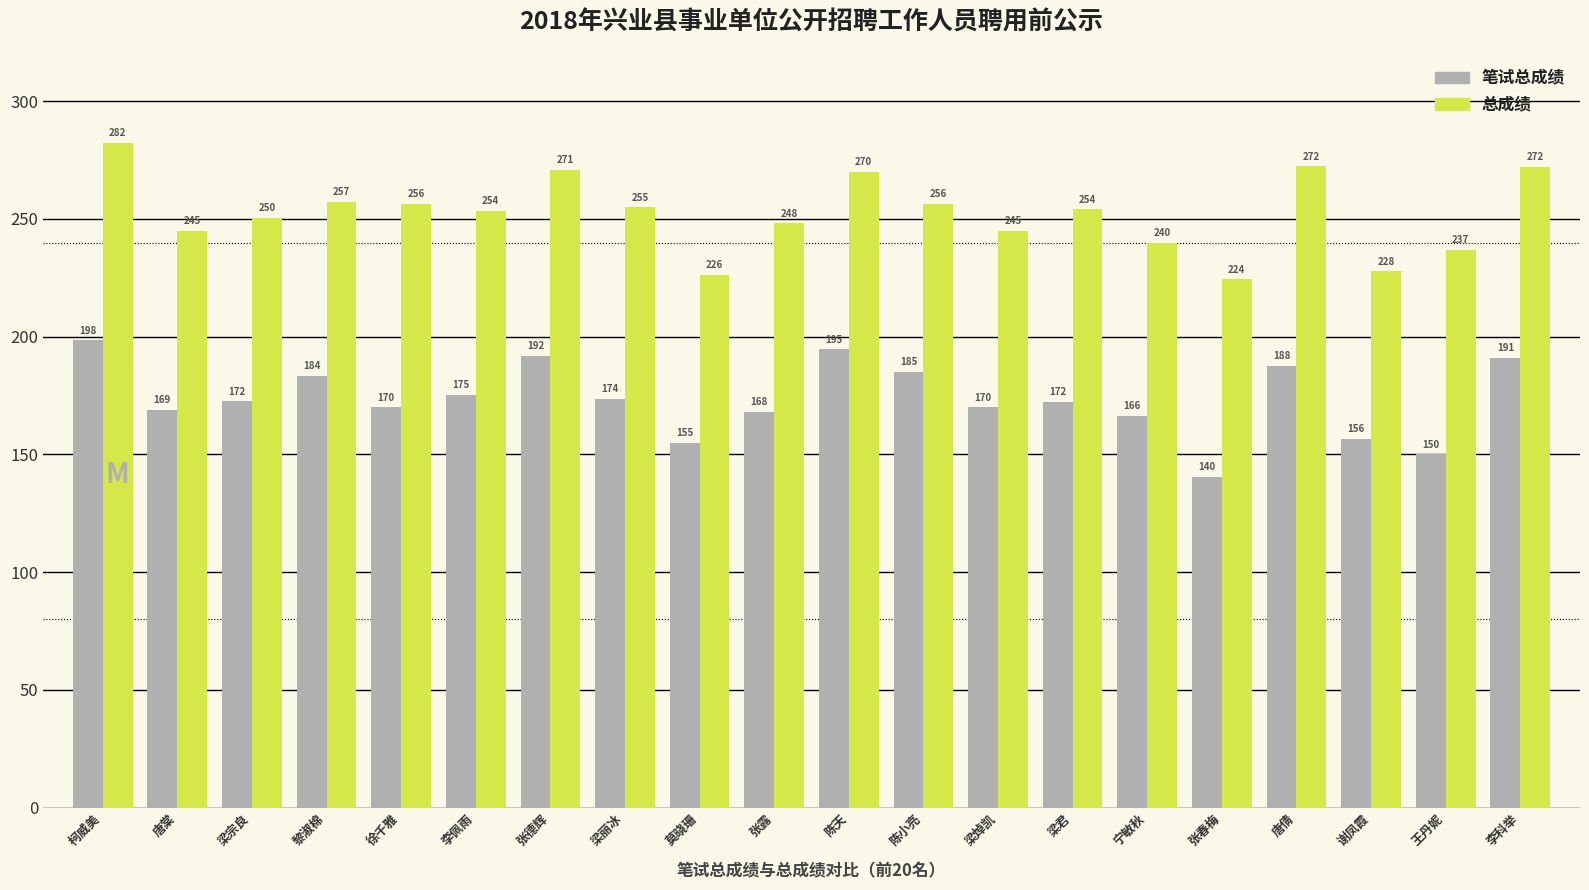

At which label does 总成绩 first exceed 254?

柯威美